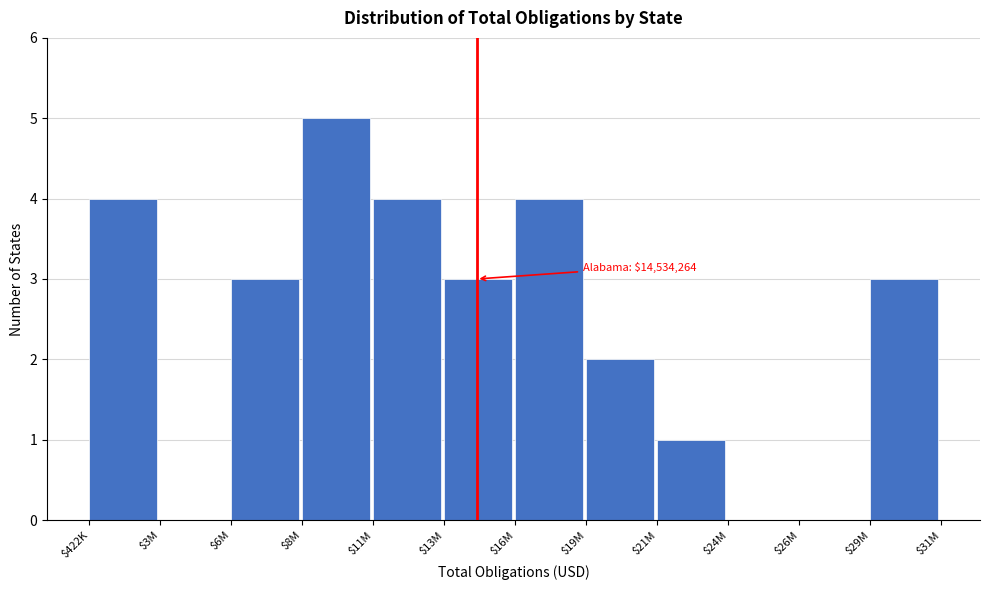

The chart shows a value of 2 at $422K. True or false?

False